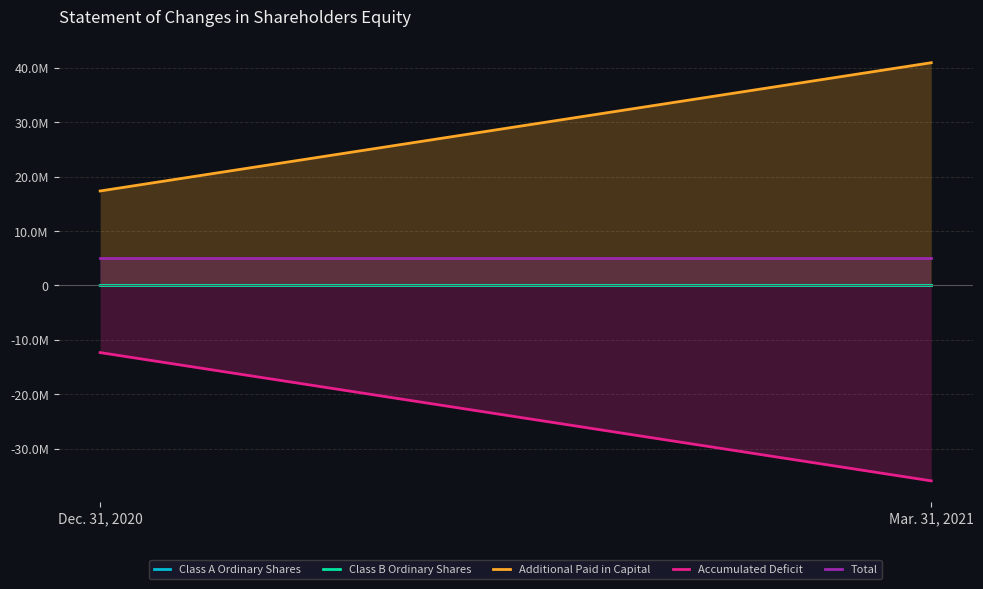

What is the lowest value of the Accumulated Deficit series?

-35902214